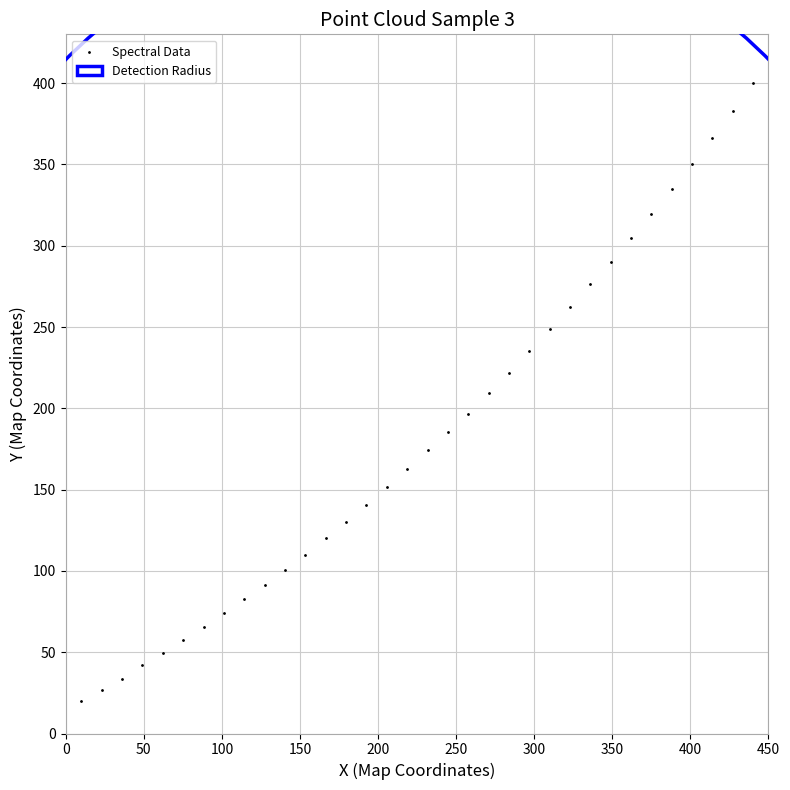

What is the range of X values (max minus min)?

430.0